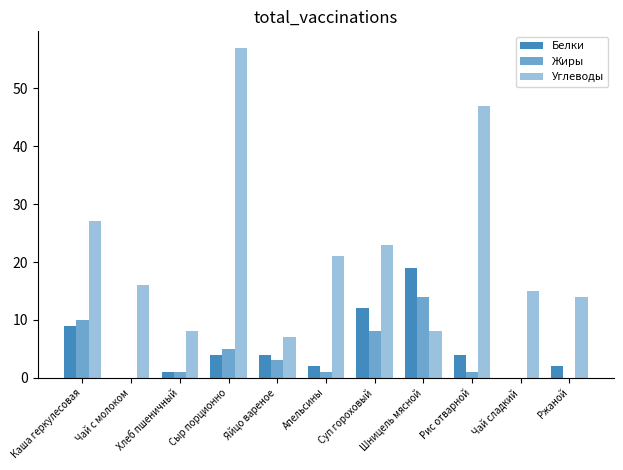

Rank the series at Каша геркулесовая from lowest to highest value.

Белки, Жиры, Углеводы